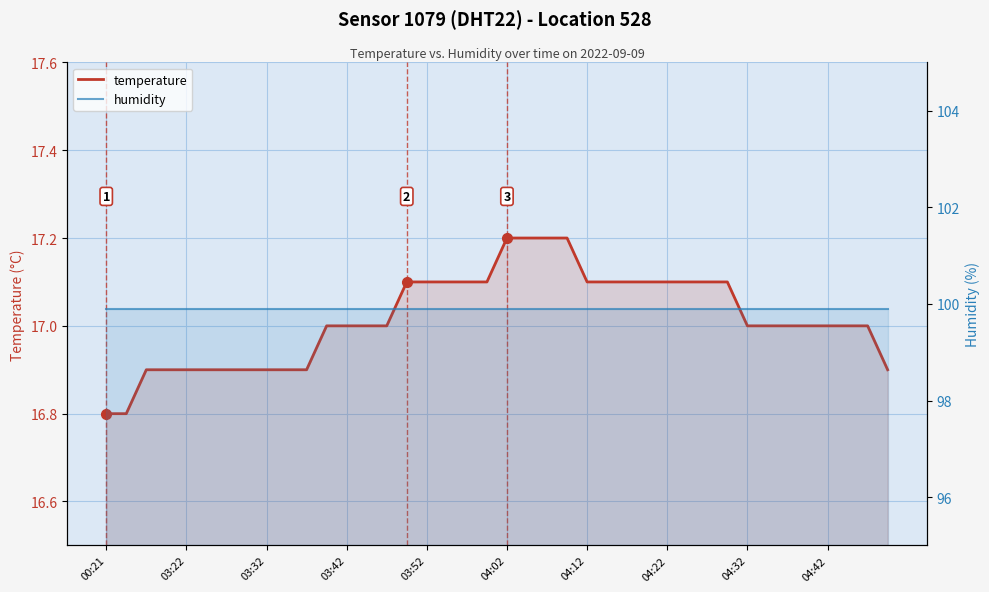

What is the value of the humidity point at the 16th from the left?

99.9